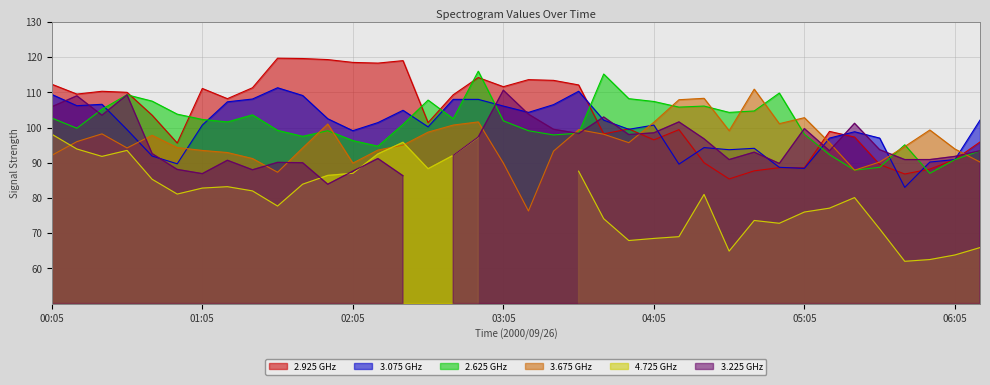

True or false: 3.675 GHz has a value of 89.9 at 02:05.

True